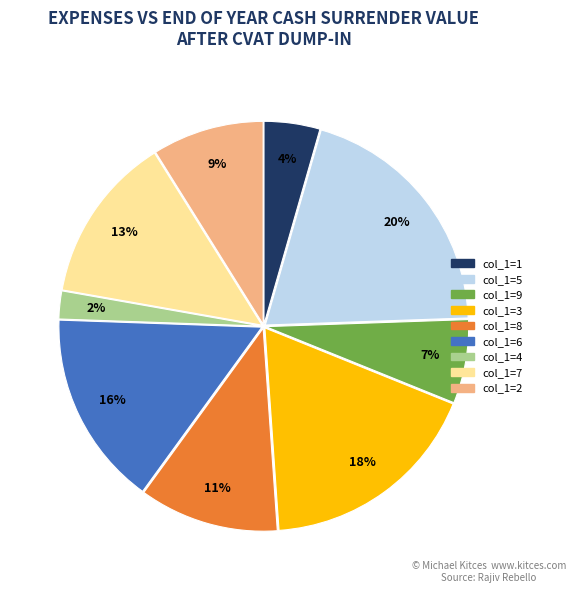

Which slice is the smallest?

col_1=4